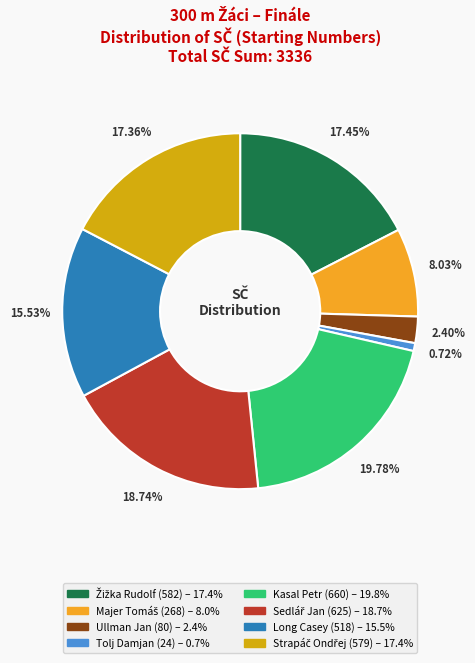

Which category has the biggest portion of the pie?

Kasal Petr